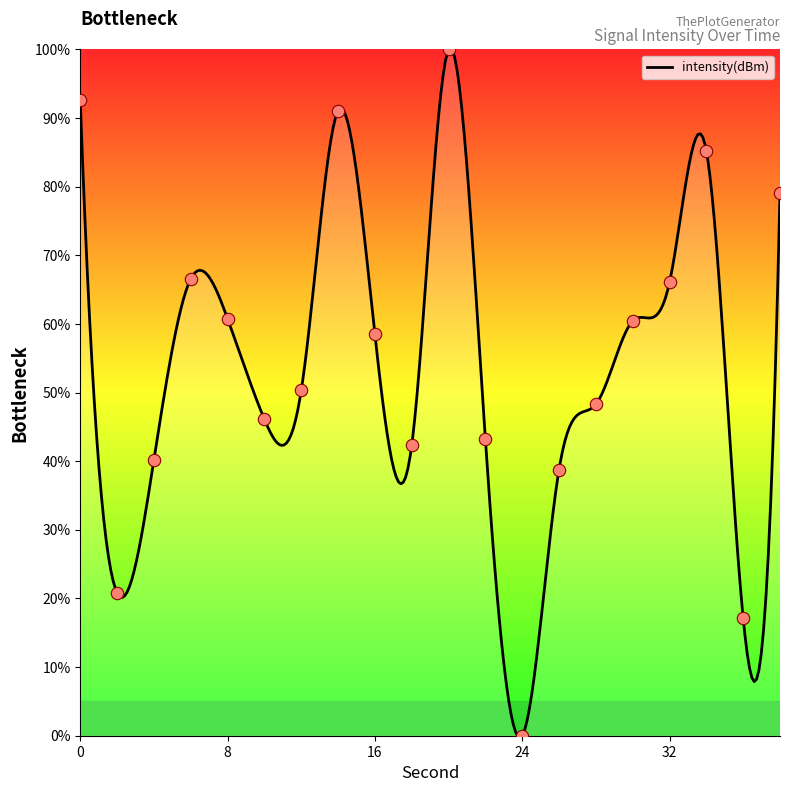

Between 38 and 34, which is larger?

34